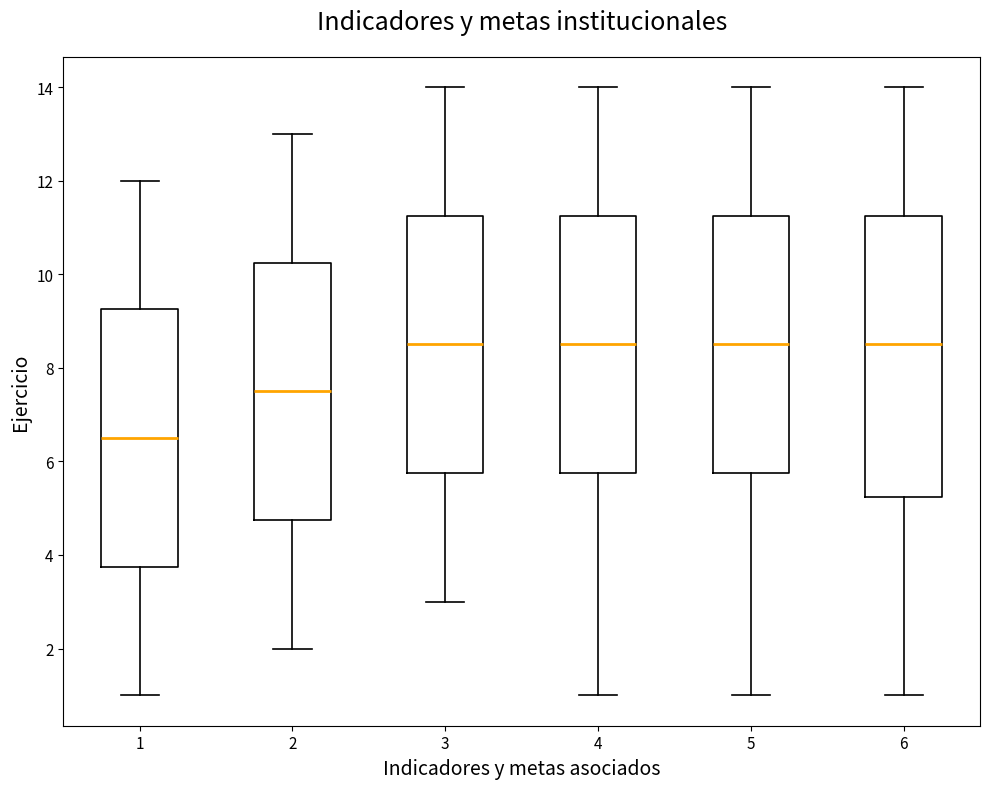

Reading left to right, transcribe this box plot: for each box, give where its median line is, the range the box spans, and where its two whiskers end, as read against the y-axis. The values are not printed on the chart, so give them approximately, as read against the axis.

1: median 6.6, box 3.8 to 9.2, whiskers 1.0 to 12.0
2: median 7.6, box 4.8 to 10.2, whiskers 2.0 to 13.0
3: median 8.6, box 5.8 to 11.2, whiskers 3.0 to 14.0
4: median 8.6, box 5.8 to 11.2, whiskers 1.0 to 14.0
5: median 8.6, box 5.8 to 11.2, whiskers 1.0 to 14.0
6: median 8.6, box 5.2 to 11.2, whiskers 1.0 to 14.0